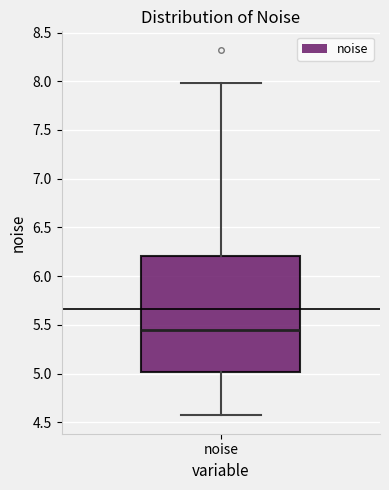

Read this box plot against the y-axis: the position of the median line, the range covered by the box, and the ends of both whiskers. The values are not printed on the chart, so give them approximately, as read against the axis.

median 5.45, box 5.00 to 6.20, whiskers 4.55 to 8.00